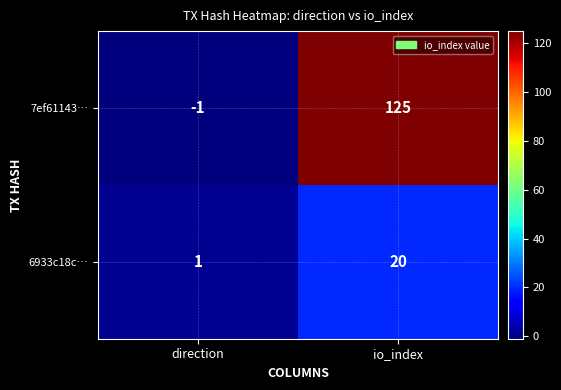

At how many categories does at least one series exceed 64?

1